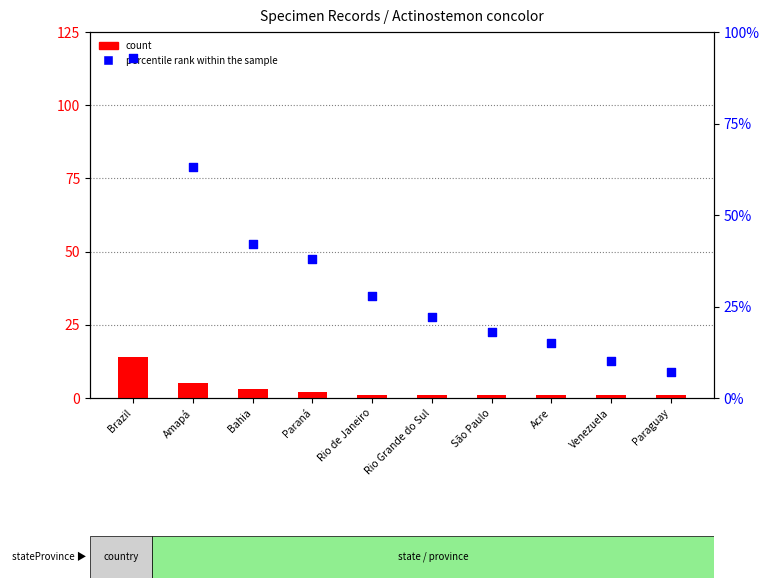

At which category is the sum across all series the highest?

Brazil